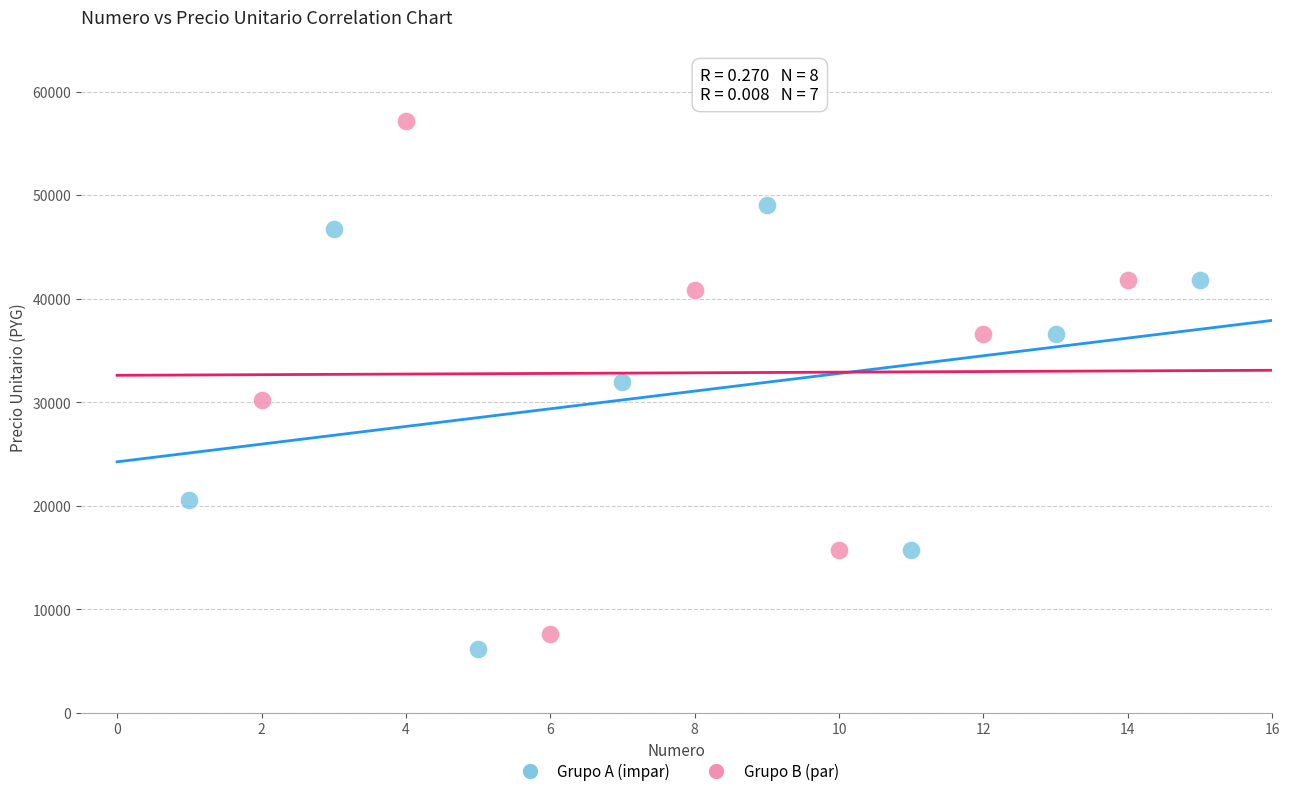

Which series has the widest spread of Y values?

Grupo B (par)